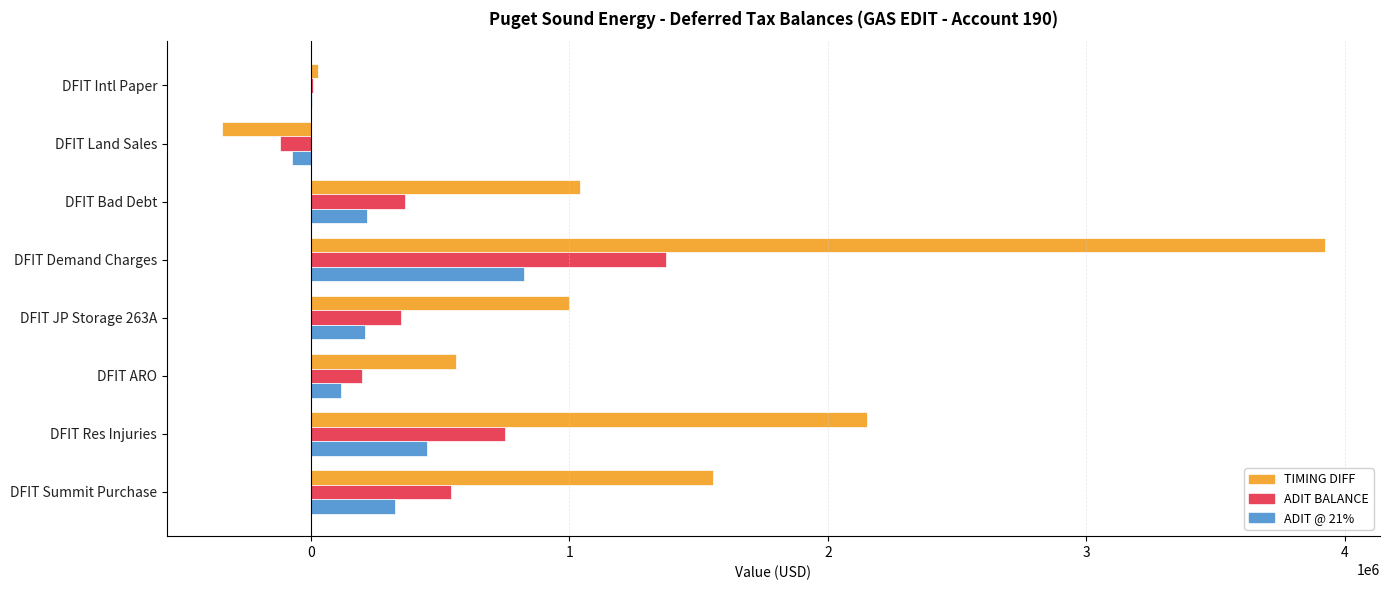

Which category has the highest value across all series?

DFIT Demand Charges